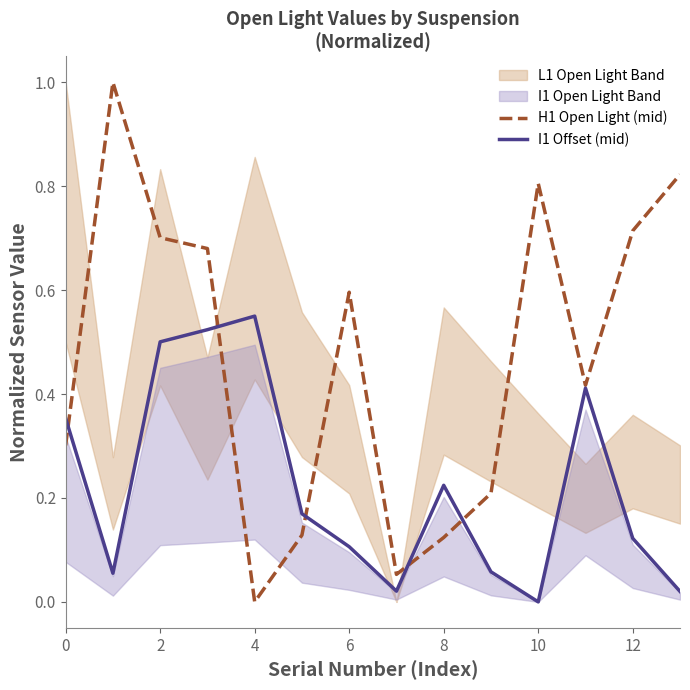

True or false: H1 Open Light (mid) has a value of 0.4 at 10.

False